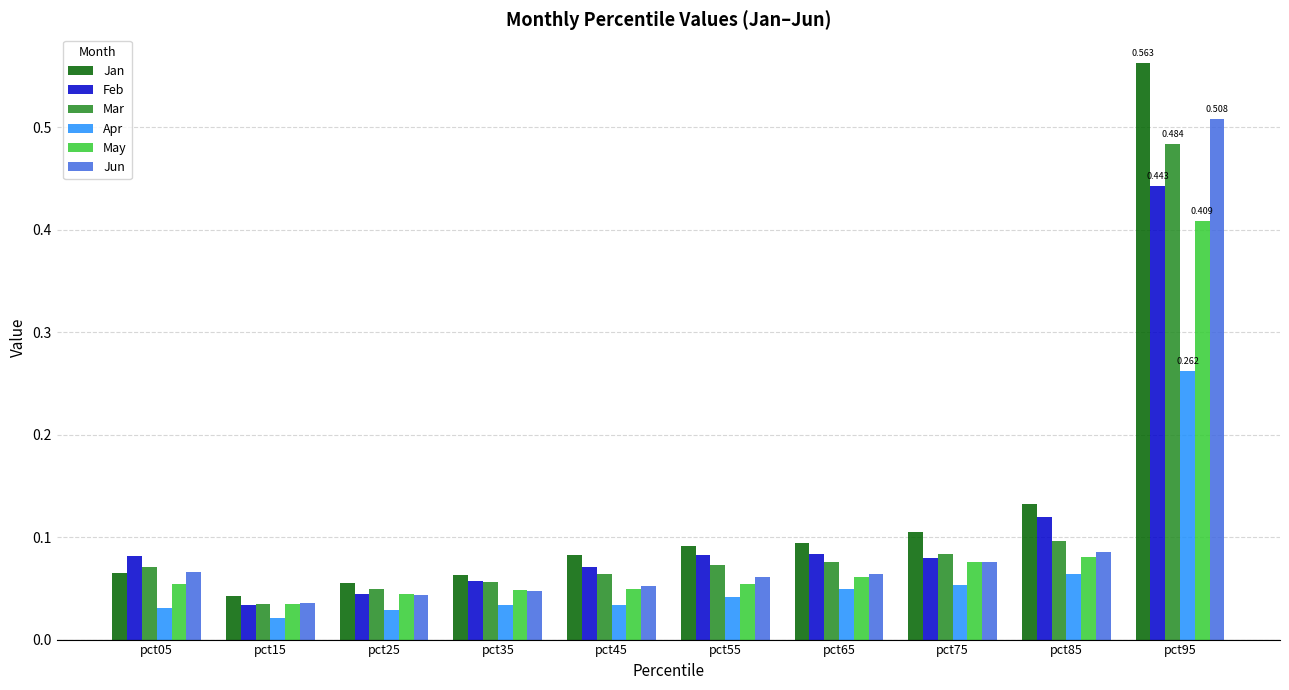

Which label corresponds to the smallest value in the chart?

pct15